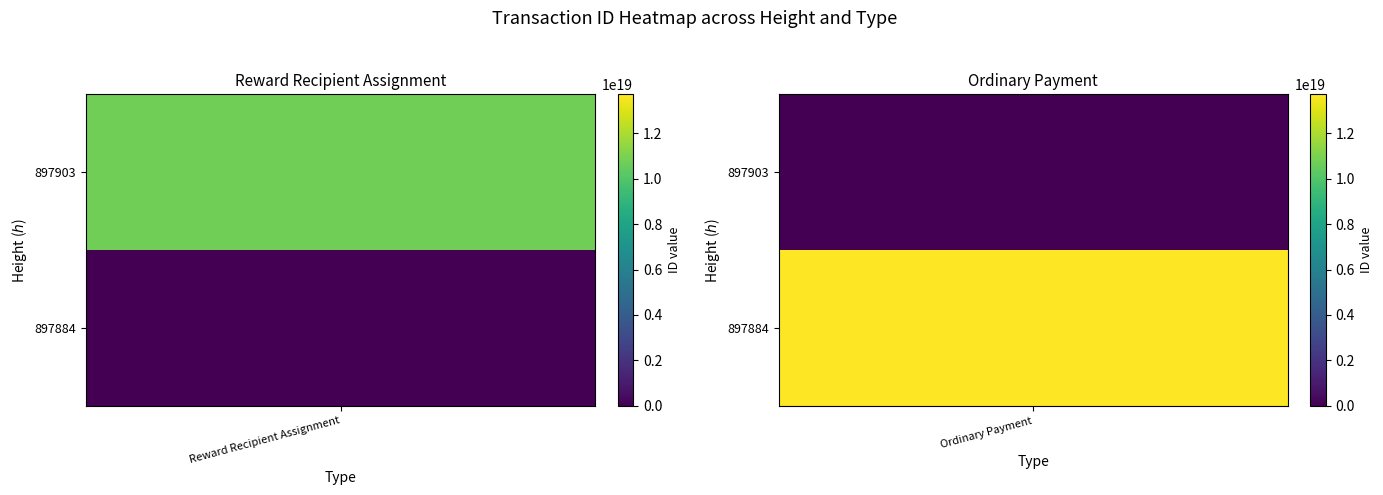

Is it true that Reward Recipient Assignment equals 5245431283147112448 at 897903?

False